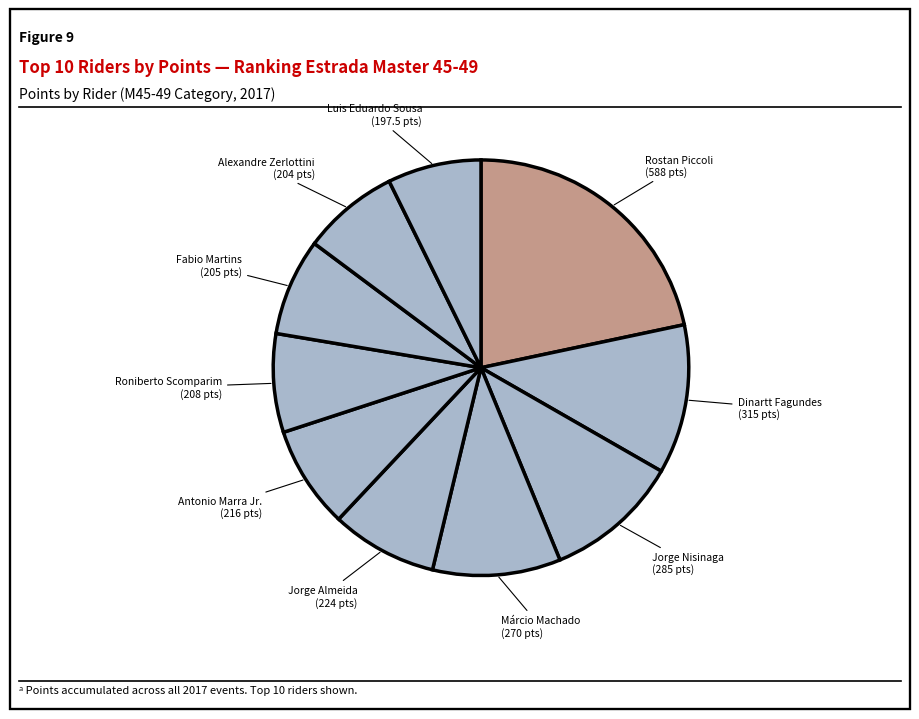

Which category has the biggest portion of the pie?

Rostan Piccoli